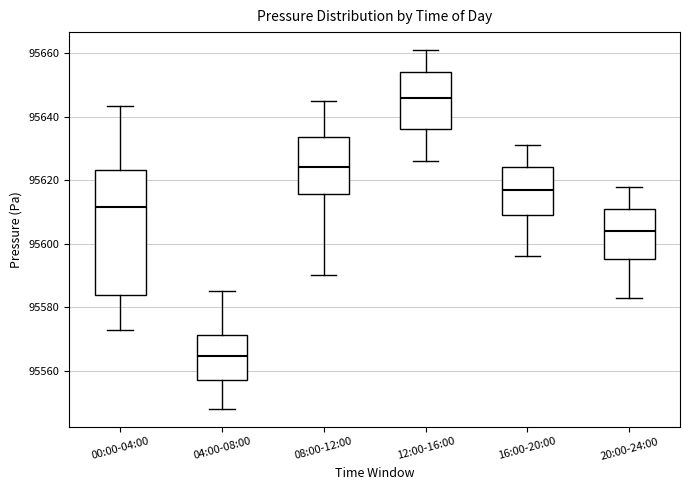

Reading left to right, read every box against the y-axis: the position of its median line, the range the box covers, and the ends of its whiskers. The values are not printed on the chart, so give them approximately, as read against the axis.

00:00-04:00: median 95612, box 95584 to 95624, whiskers 95572 to 95644
04:00-08:00: median 95564, box 95558 to 95572, whiskers 95548 to 95586
08:00-12:00: median 95624, box 95616 to 95634, whiskers 95590 to 95646
12:00-16:00: median 95646, box 95636 to 95654, whiskers 95626 to 95662
16:00-20:00: median 95618, box 95610 to 95624, whiskers 95596 to 95632
20:00-24:00: median 95604, box 95596 to 95612, whiskers 95584 to 95618